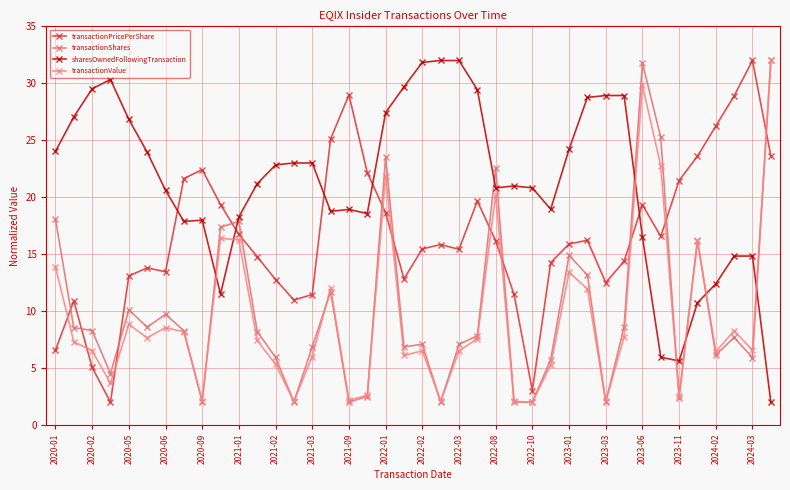

How many lines are shown in the chart?

4